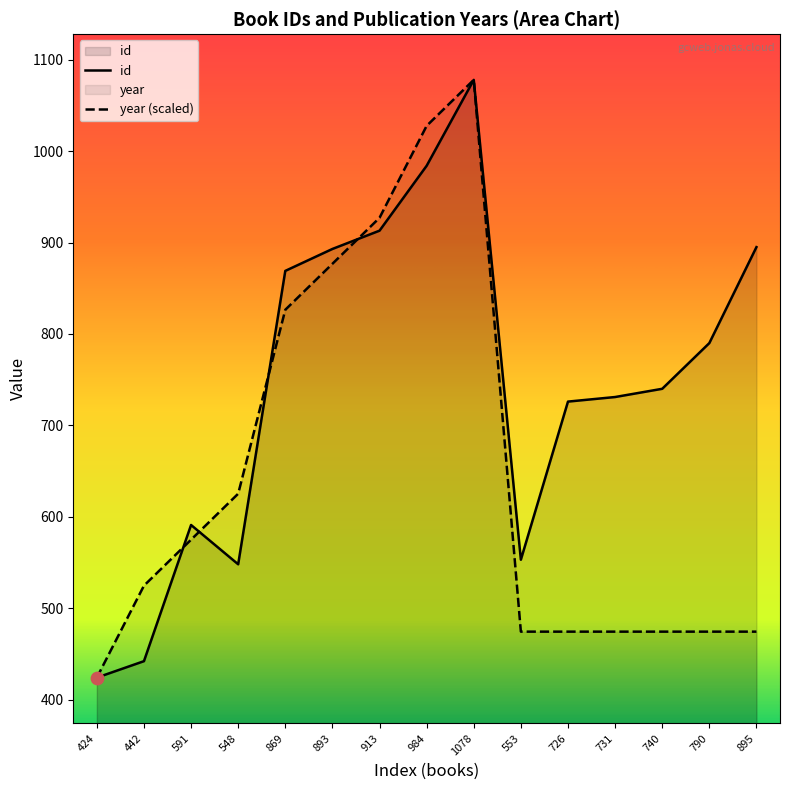

Which series has the widest spread of Y values?

id